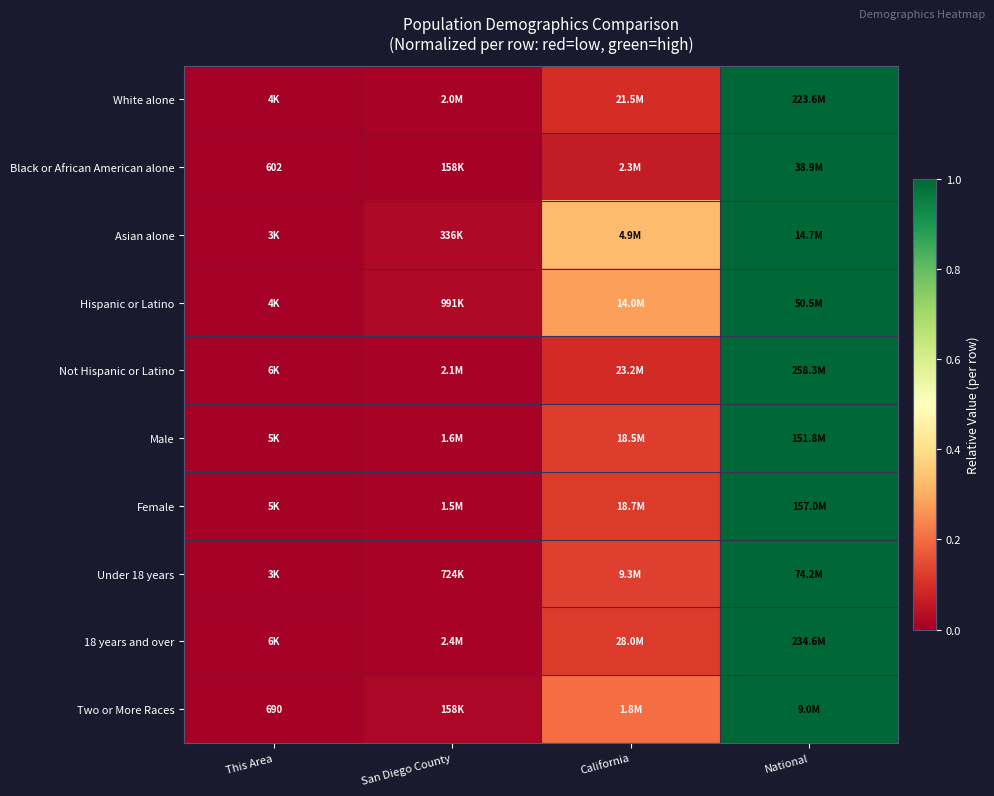

At which category is the sum across all series the highest?

National